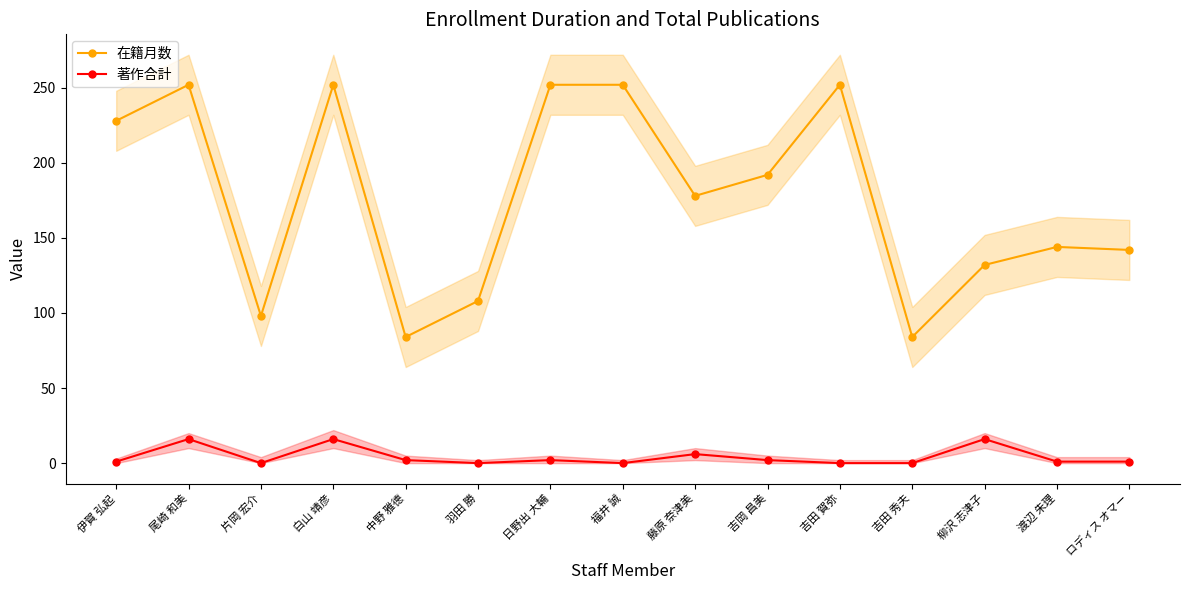

Is it true that 在籍月数 equals 86 at 福井 誠?

False